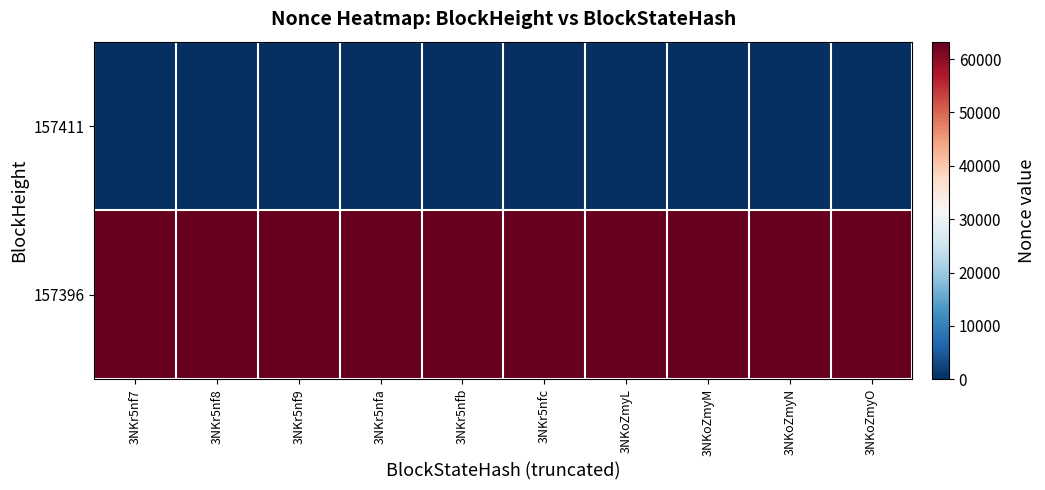

Reading left to right, list all the values displayed in this chart.

157411: 3NKr5nf7=0	3NKr5nf8=0	3NKr5nf9=0	3NKr5nfa=0	3NKr5nfb=0	3NKr5nfc=0	3NKoZmyL=0	3NKoZmyM=0	3NKoZmyN=0	3NKoZmyO=0
157396: 3NKr5nf7=63259	3NKr5nf8=63259	3NKr5nf9=63259	3NKr5nfa=63259	3NKr5nfb=63259	3NKr5nfc=63259	3NKoZmyL=63259	3NKoZmyM=63259	3NKoZmyN=63259	3NKoZmyO=63259